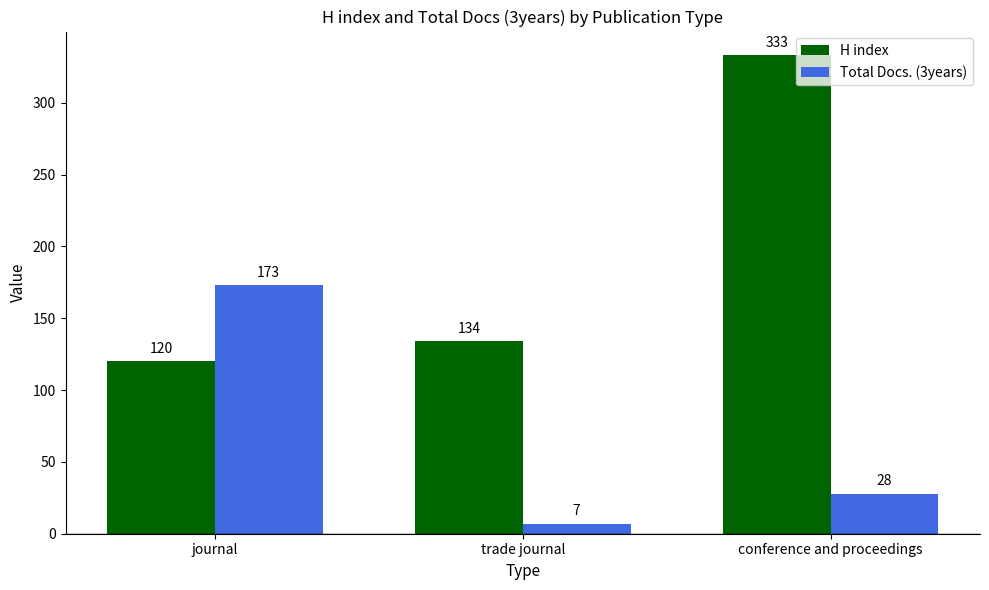

Are the bars grouped side by side (vs. stacked)?

Yes